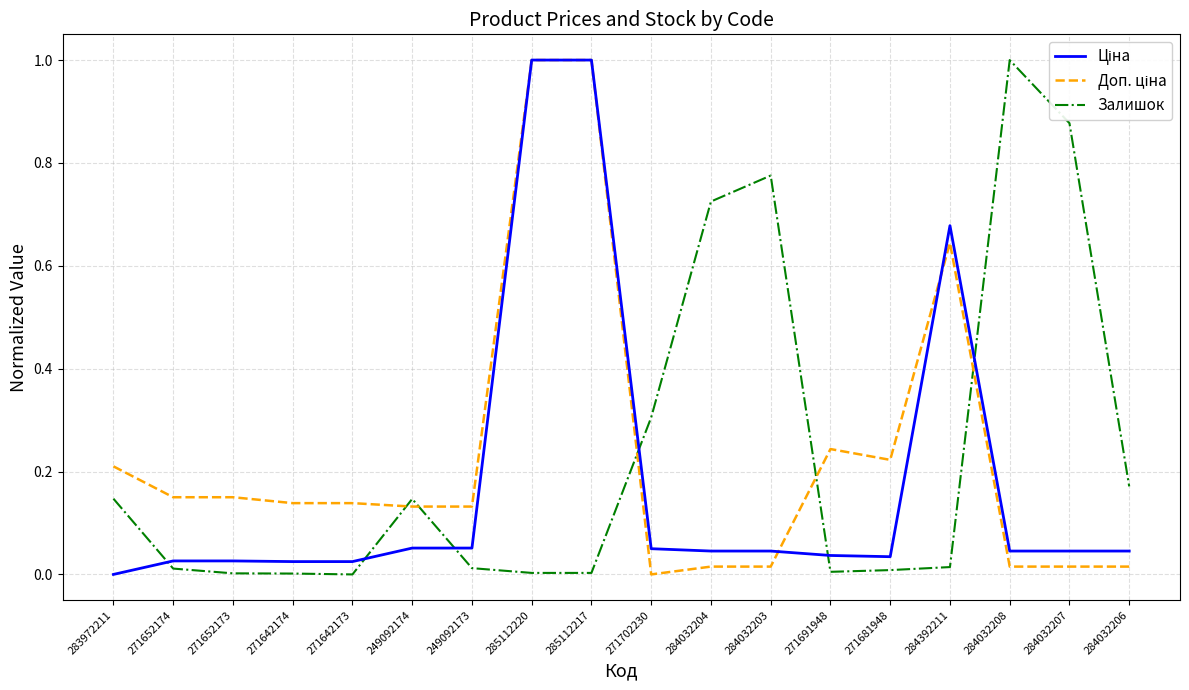

How many lines are shown in the chart?

3